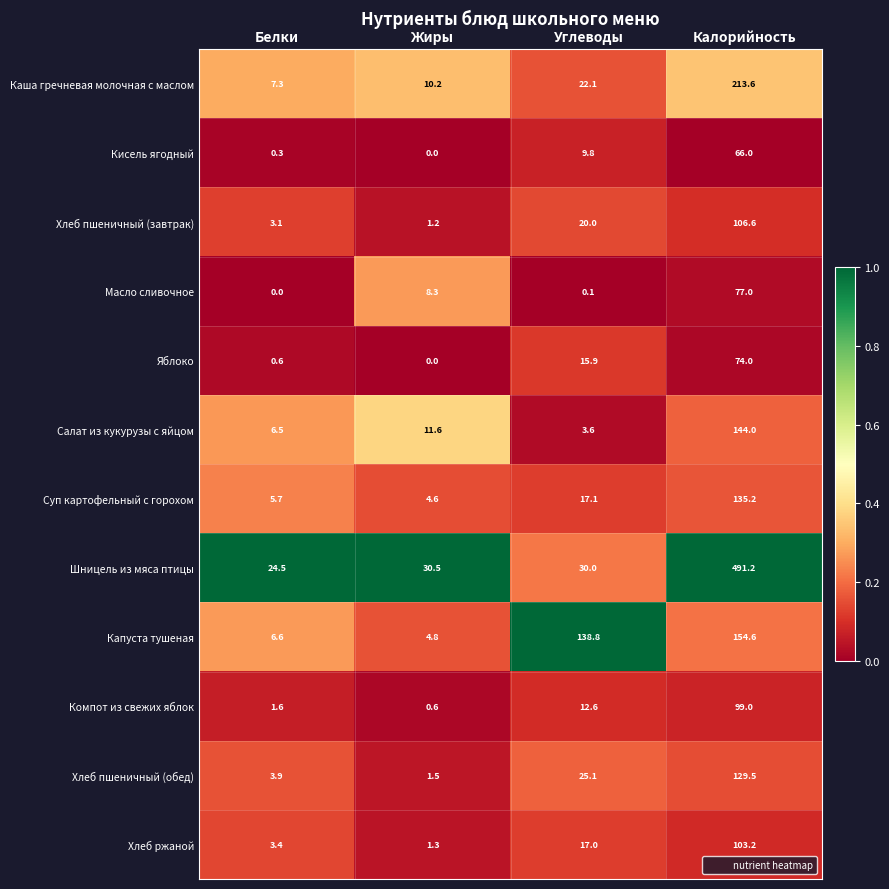

Is it true that Каша гречневая молочная с маслом equals 354.4 at Калорийность?

False